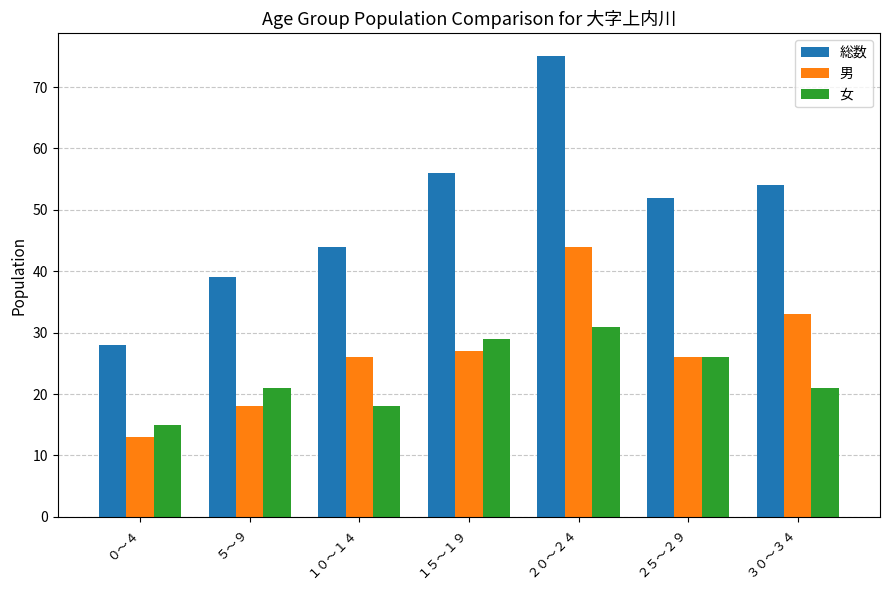

At which label does 総数 first exceed 52?

１５～１９